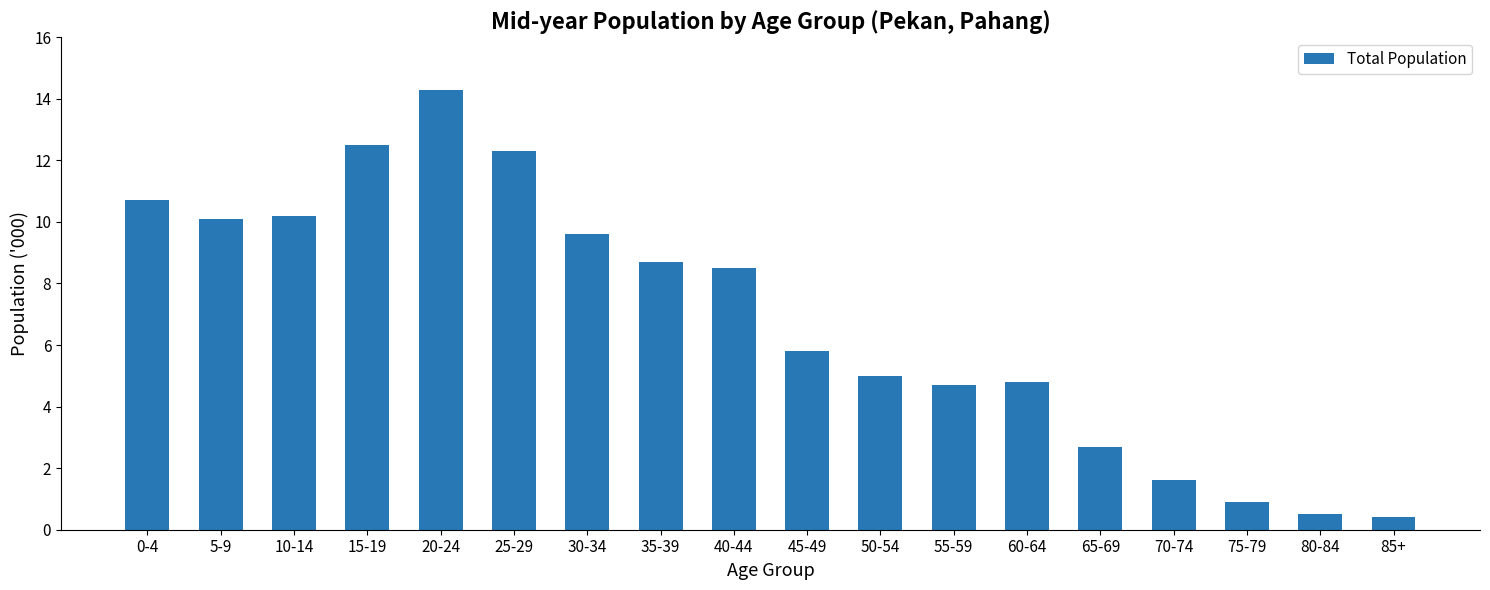

Which category has the highest value across all series?

20-24